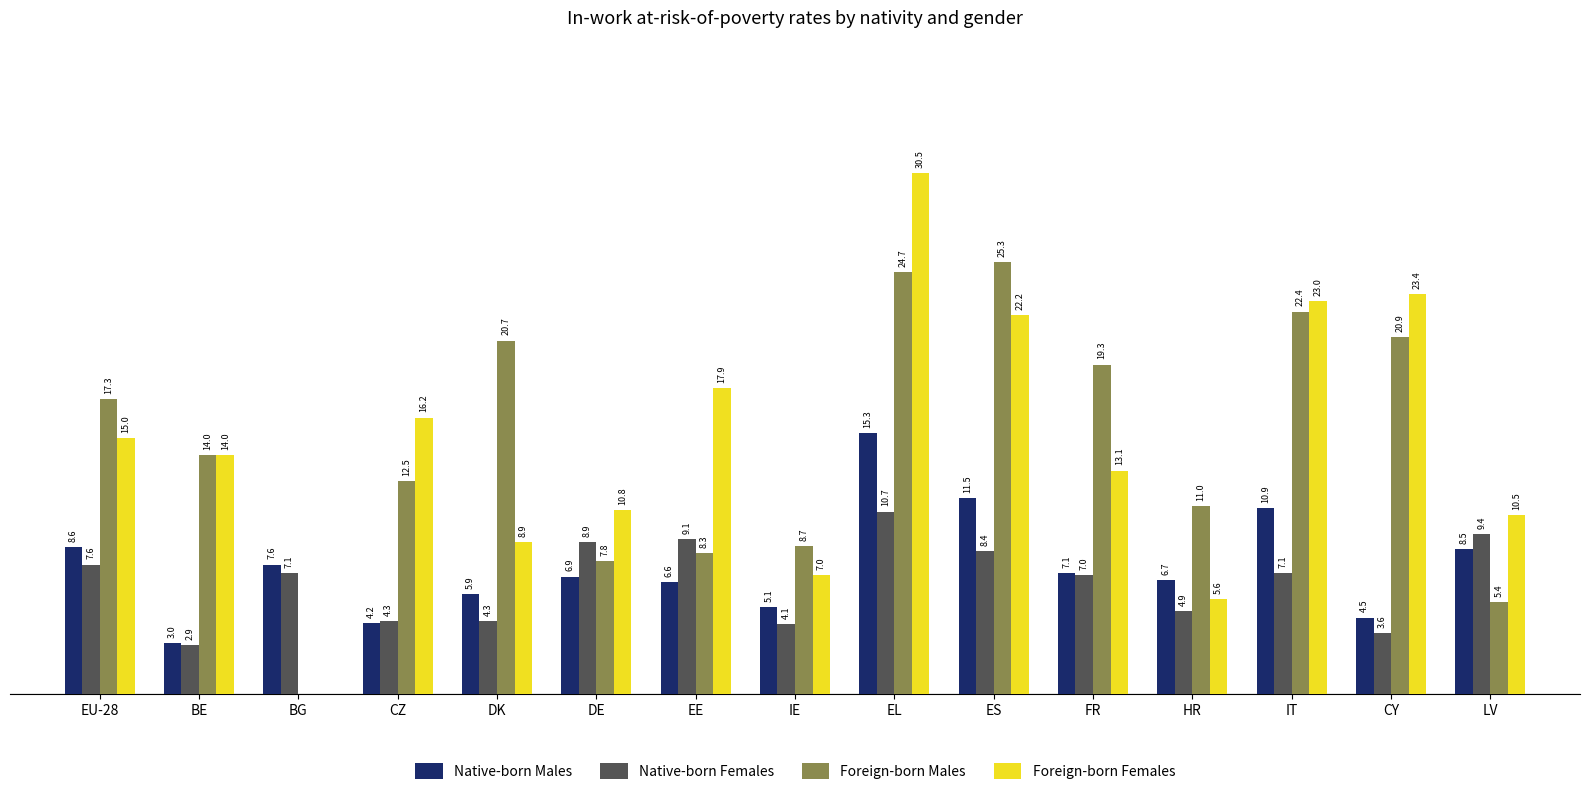

Which series has the largest total across all categories?

Foreign-born Males